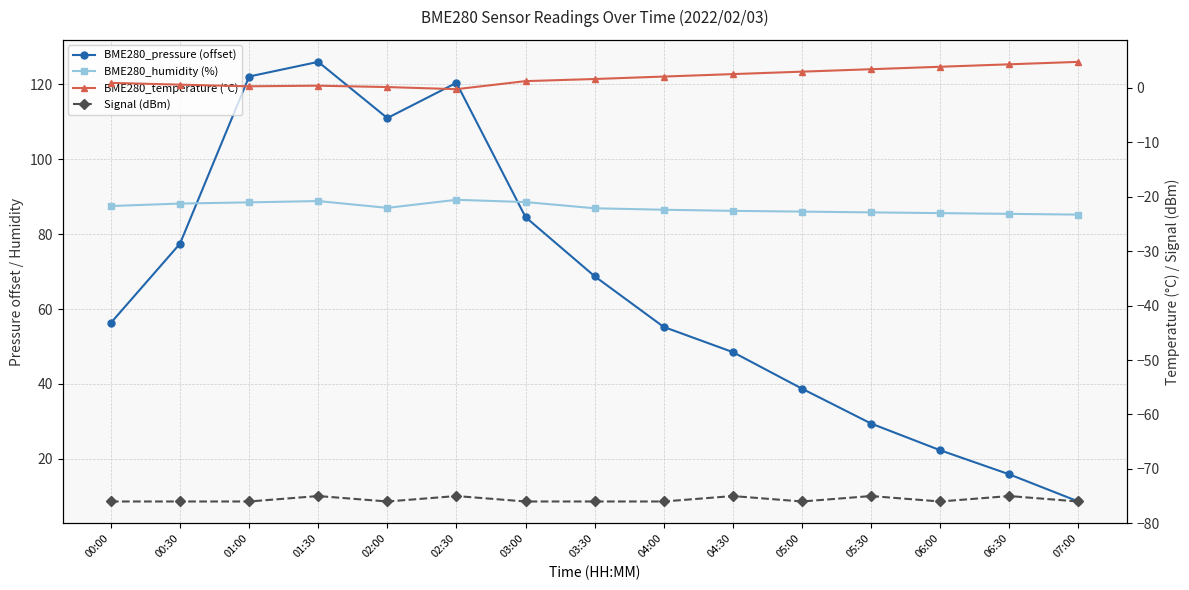

At which label does BME280_humidity (%) first exceed 86?

00:00